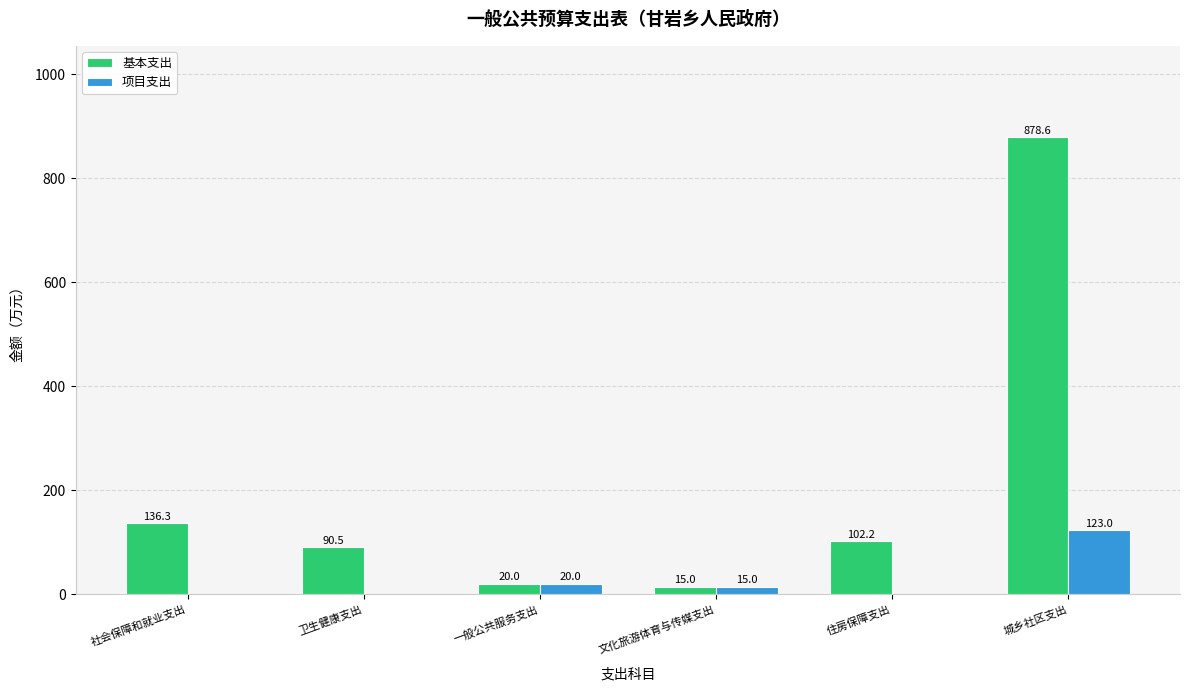

Where is 基本支出 nearest to the value 446?

社会保障和就业支出